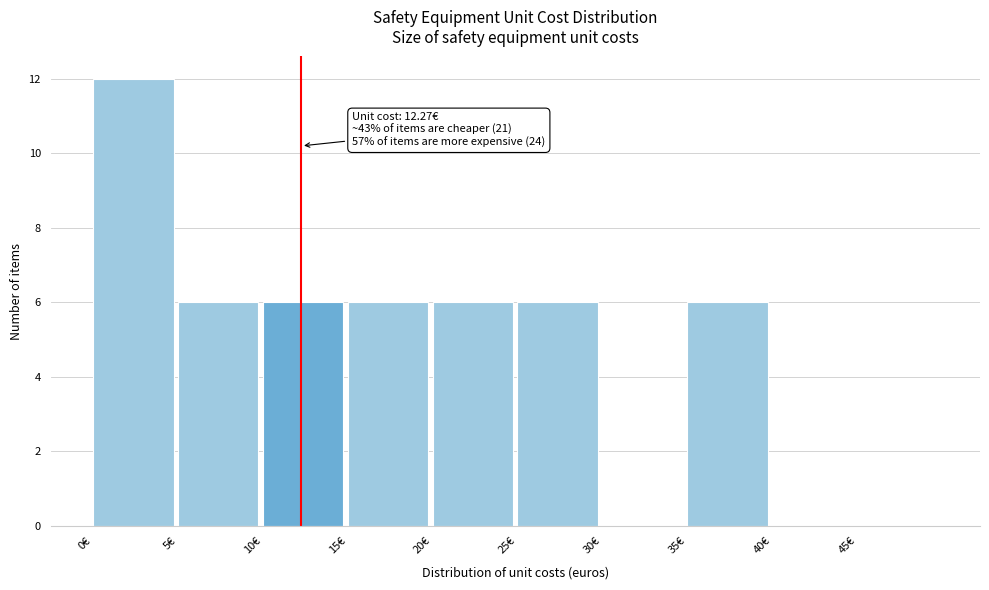

Which range on the x-axis has the tallest bar?

0 to 5